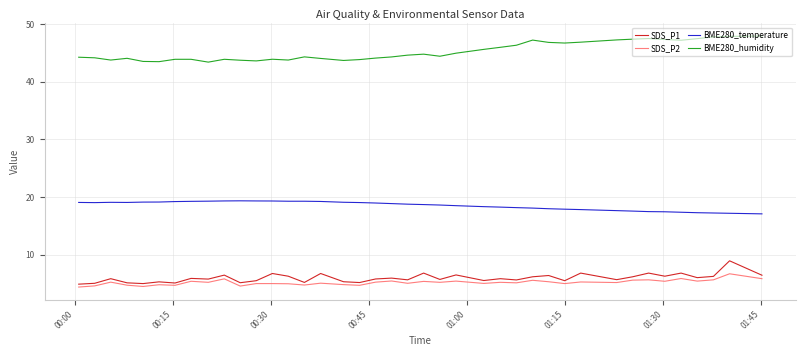

What are all the series names shown in the legend?

SDS_P1, SDS_P2, BME280_temperature, BME280_humidity